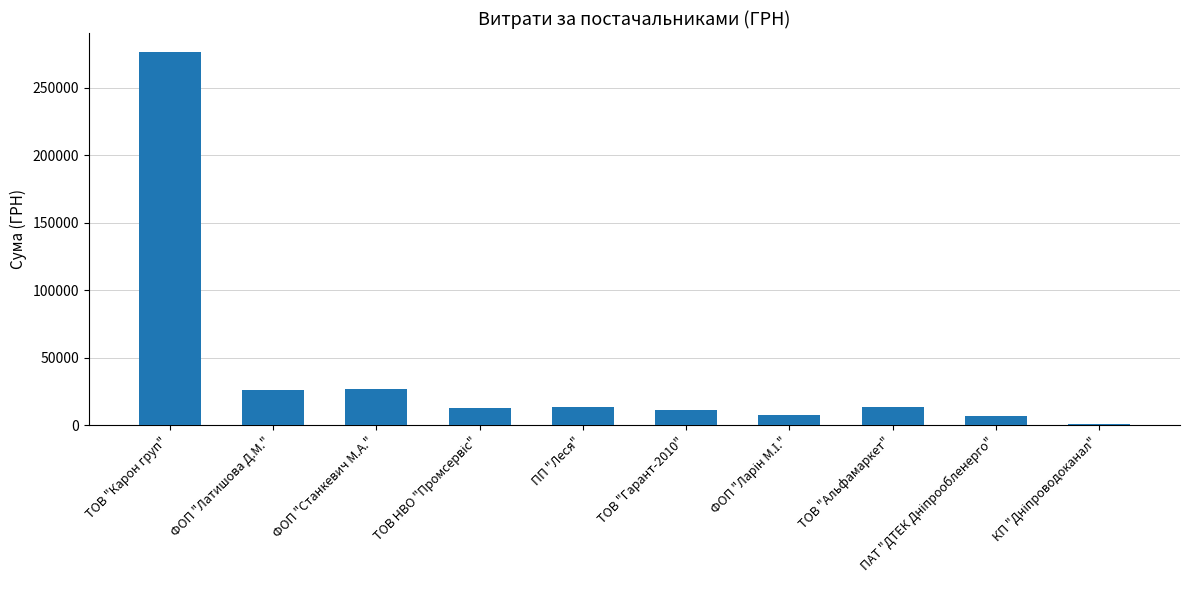

What is the smallest value displayed?

1449.0